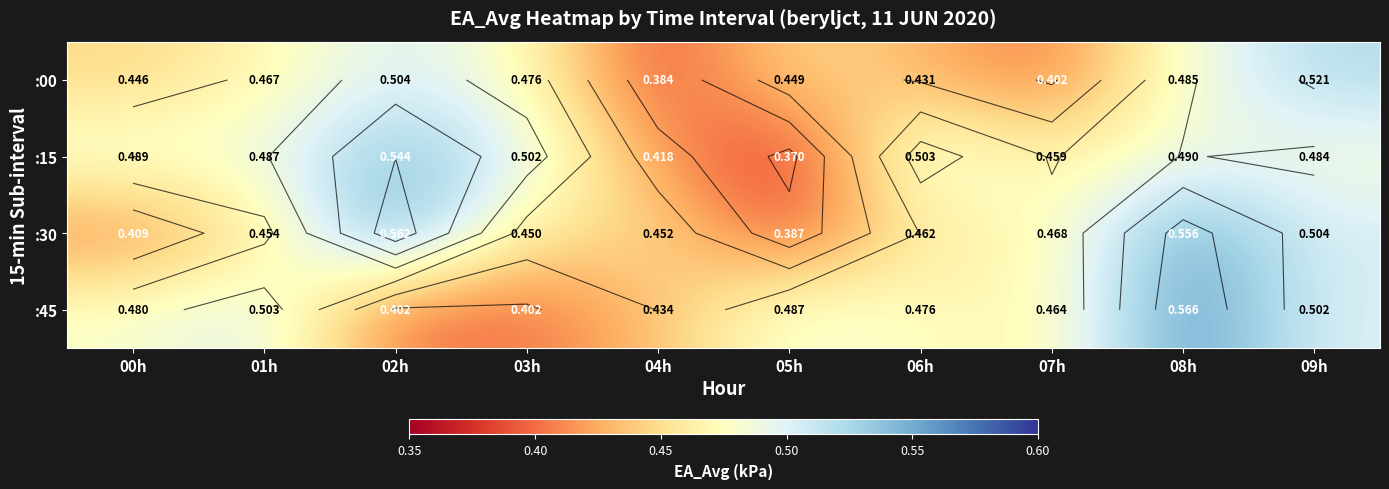

What is the approximate value of :30 at 05h?

0.4